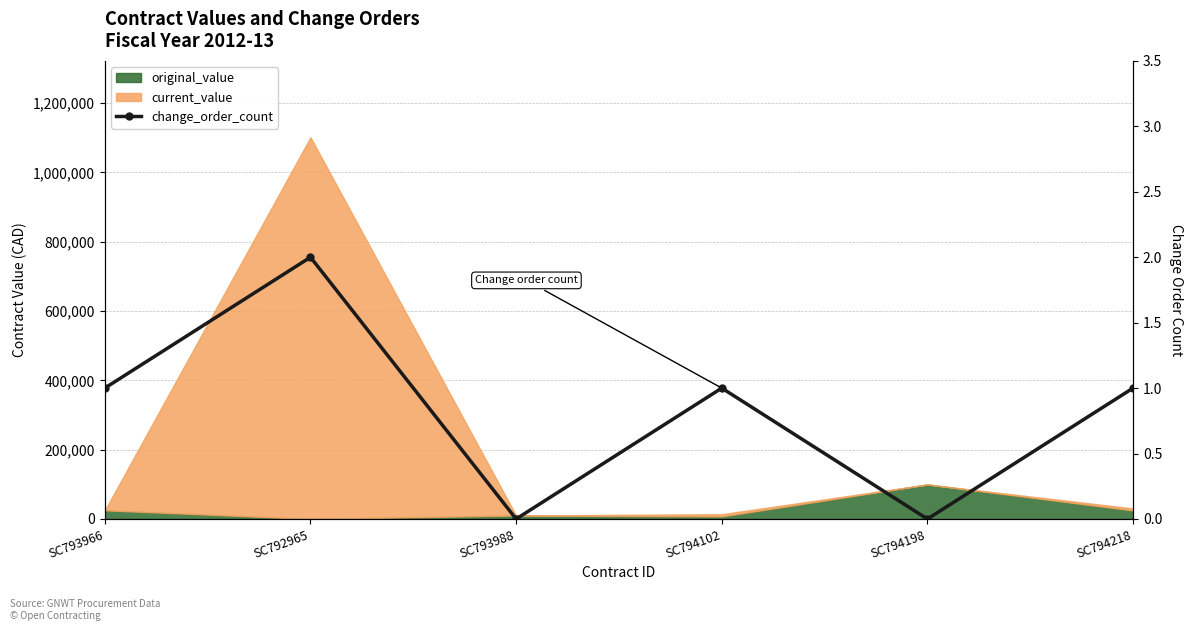

Approximately how many times larger is the value at SC792965 compared to SC793966?

2.0